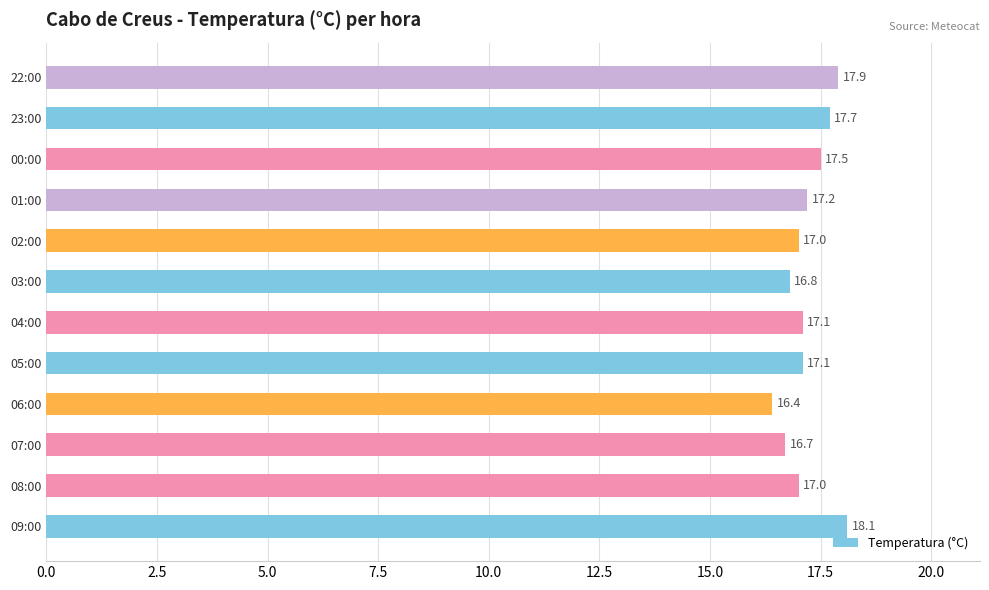

Count the number of categories in the chart.

12